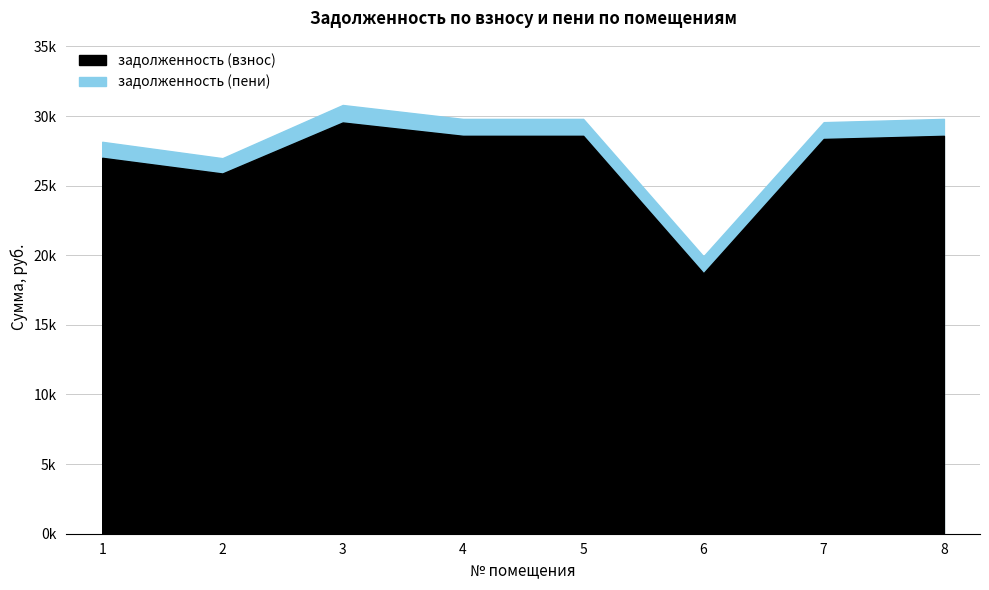

What is the minimum value for задолженность (взнос)?

18706.3